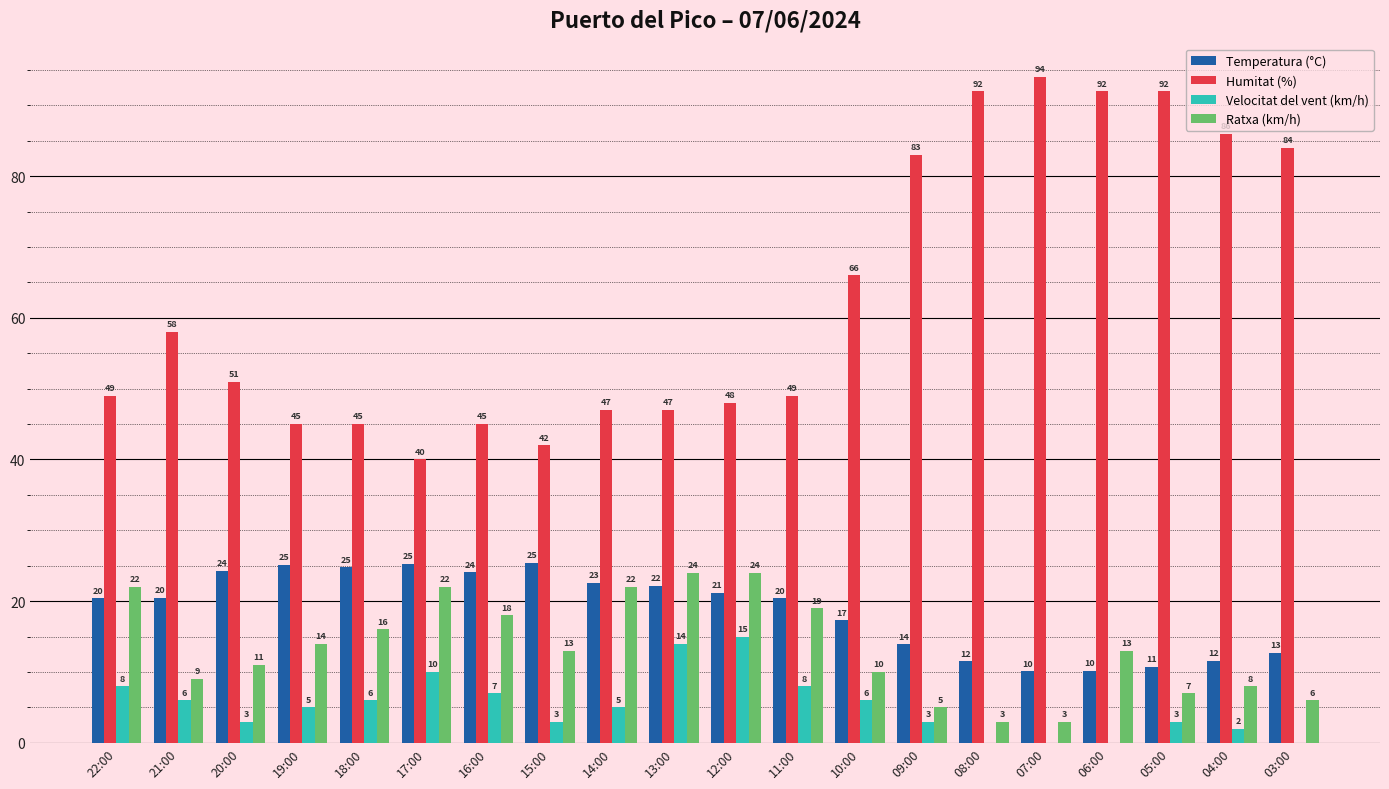

What is the approximate value of Velocitat del vent (km/h) at 09:00?

3.0